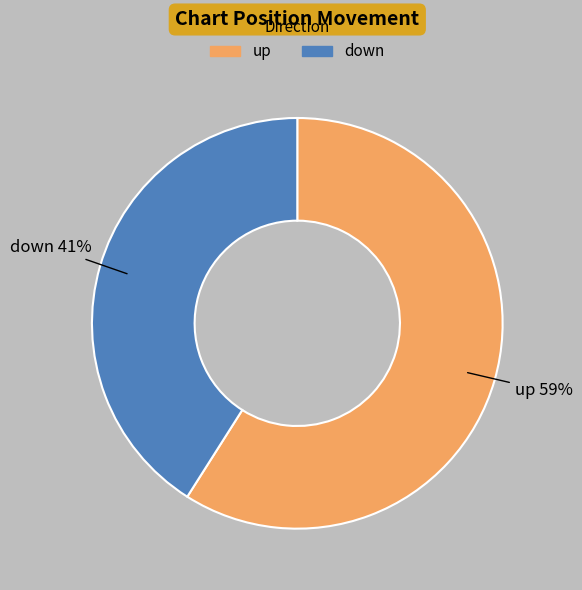

True or false: down accounts for 30% of the total.

False